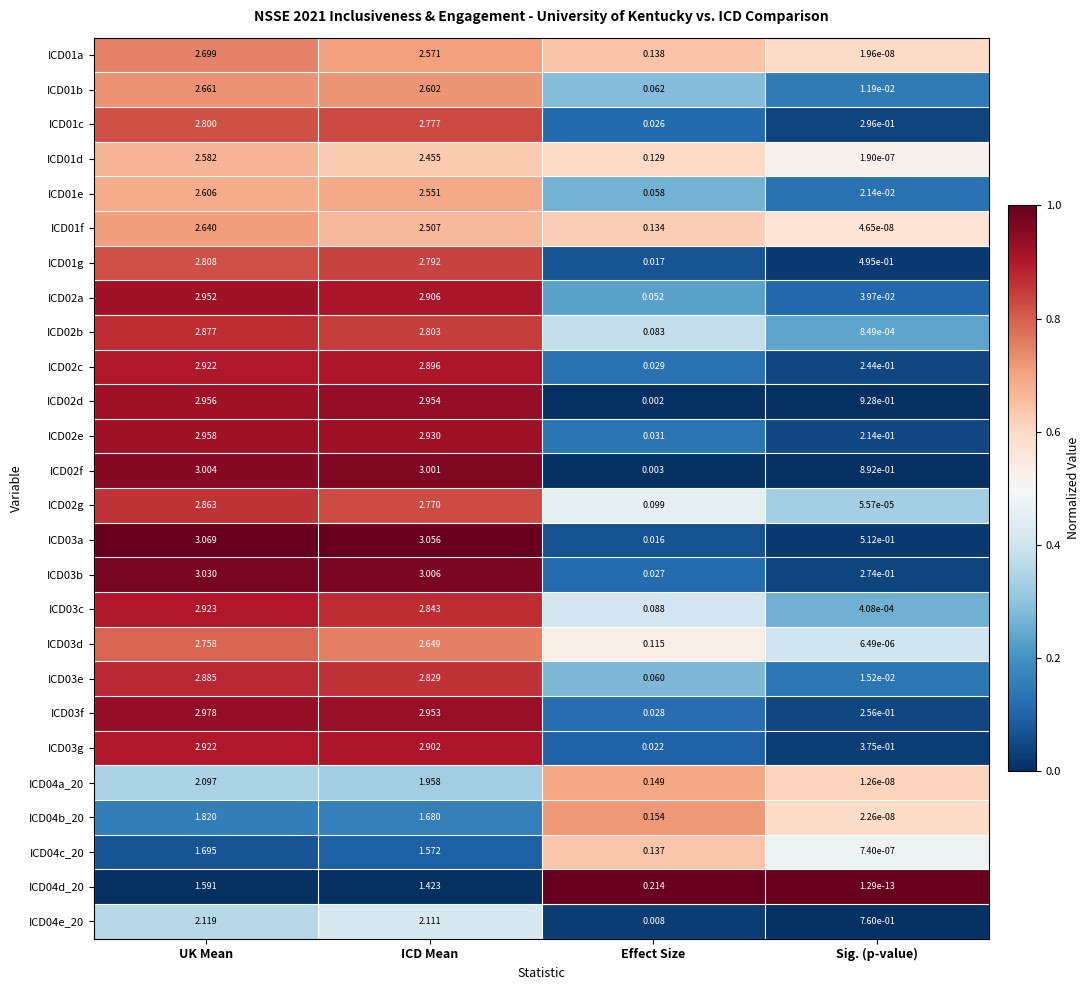

What is the spread (max minus min) of values at UK Mean?

1.5